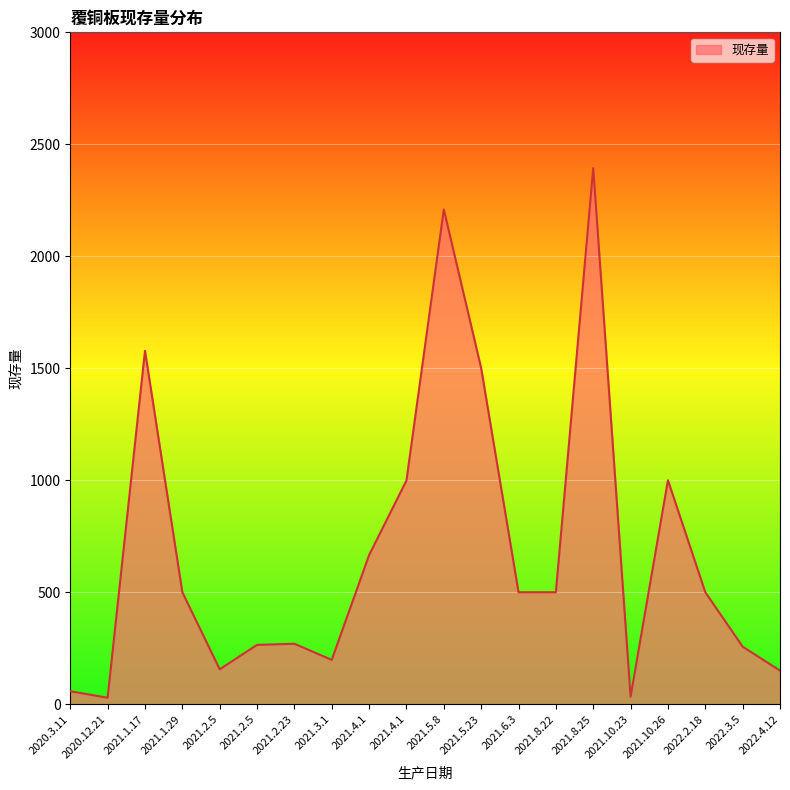

Is this an area chart (filled region under the line)?

Yes